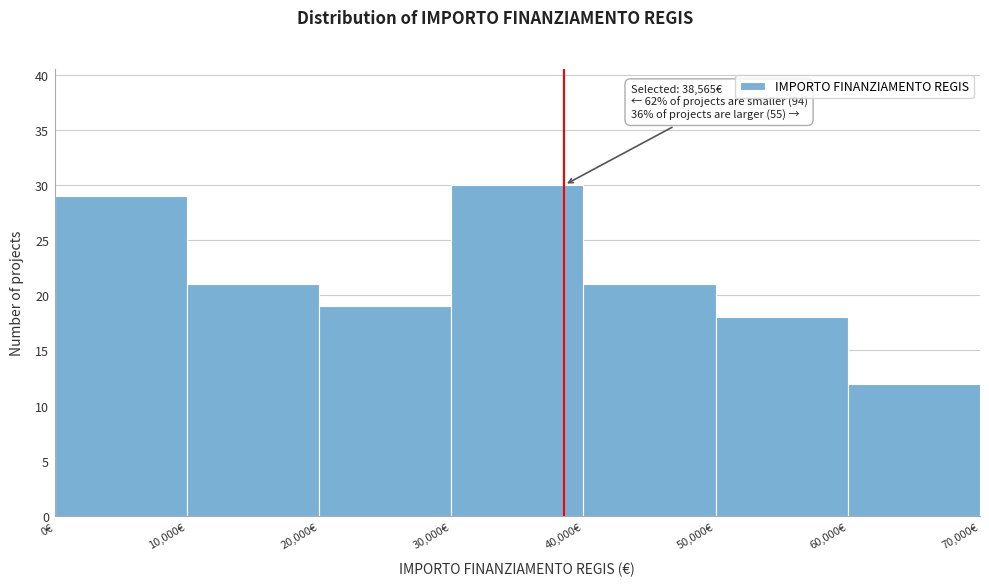

Over which range of the x-axis is the bar tallest?

30000 to 40000